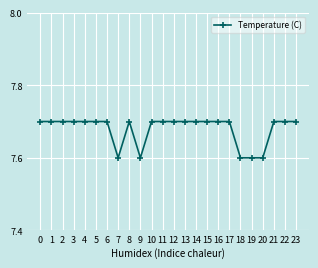

Which has a higher value, 20 or 5?

5